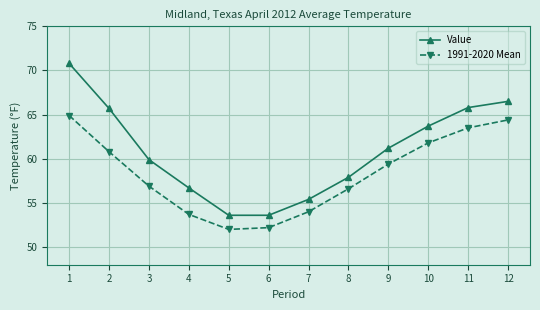

What is the value of the Value point at the 11th from the left?

65.8